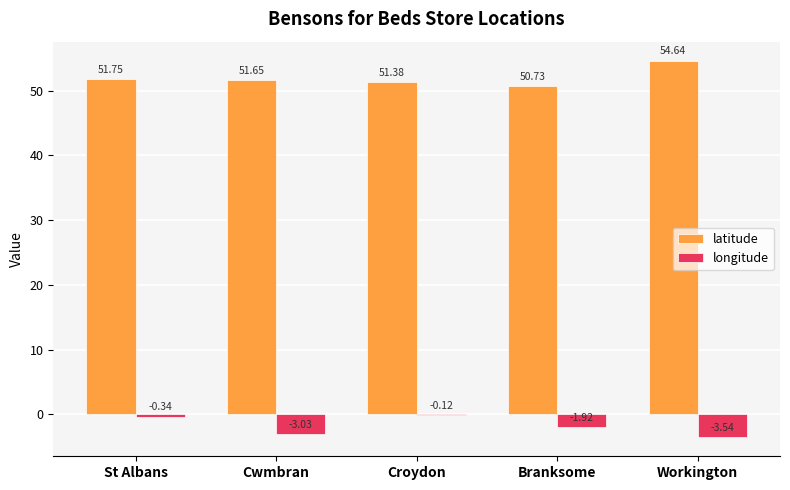

At which label does latitude first exceed 51?

St Albans